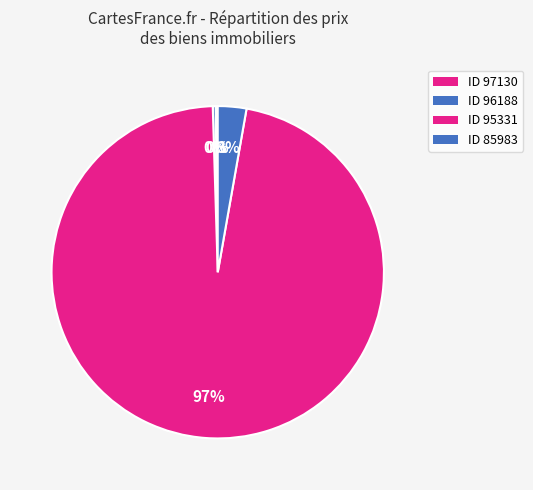

How many segments does this pie chart have?

4